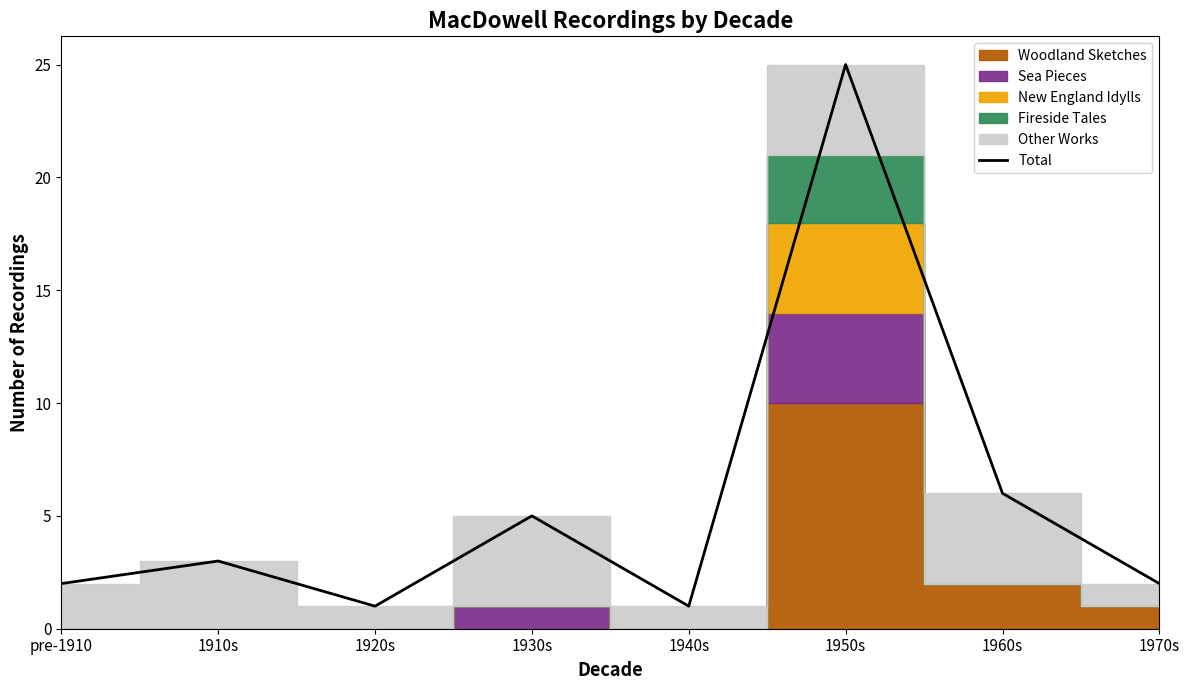

What is the average value?

6